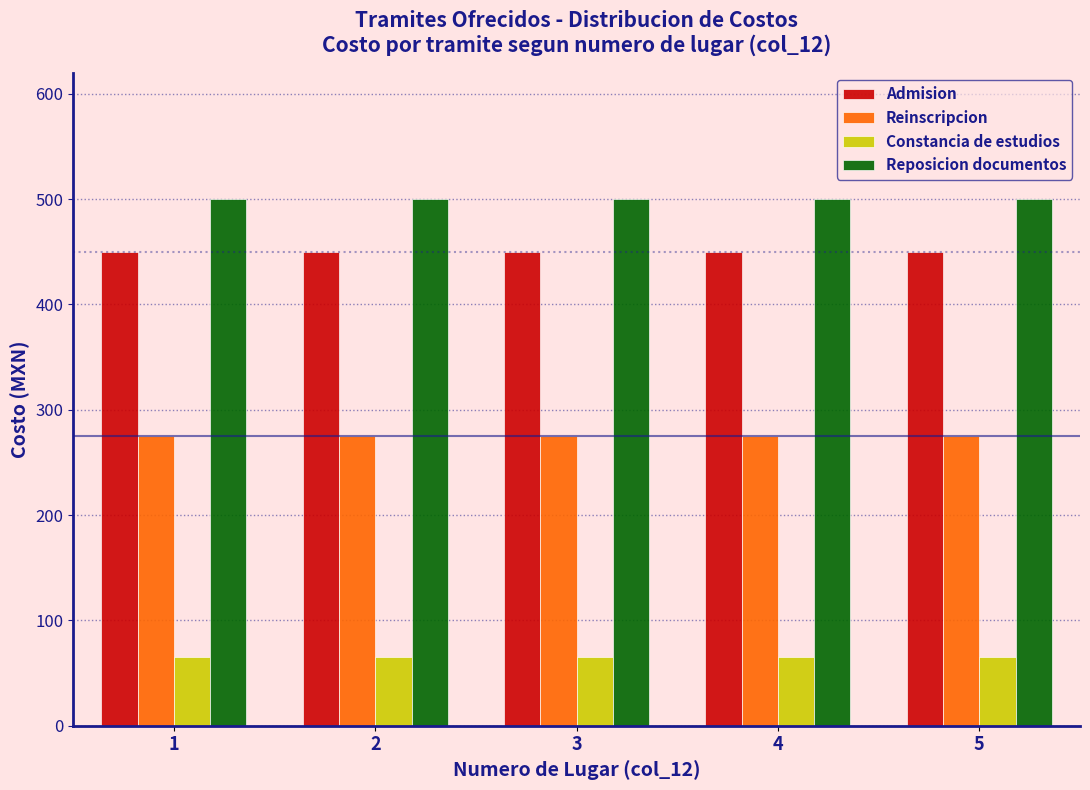

The value of Admision at 4 is 175. True or false?

False